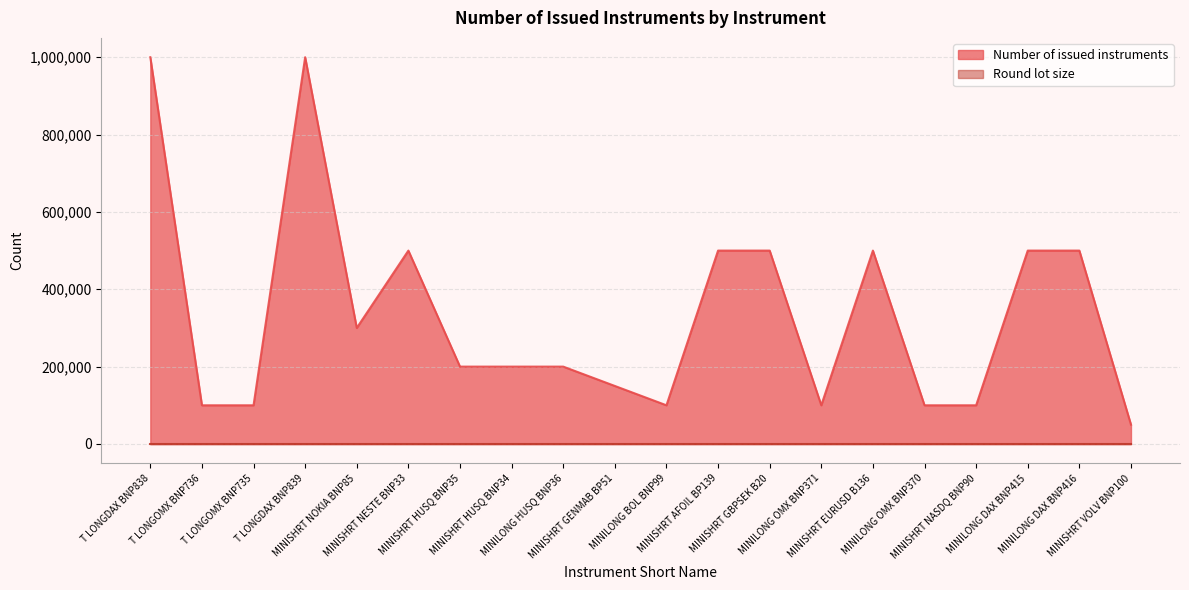

How many interior local peaks (higher than both neighbors) does the data have?

3